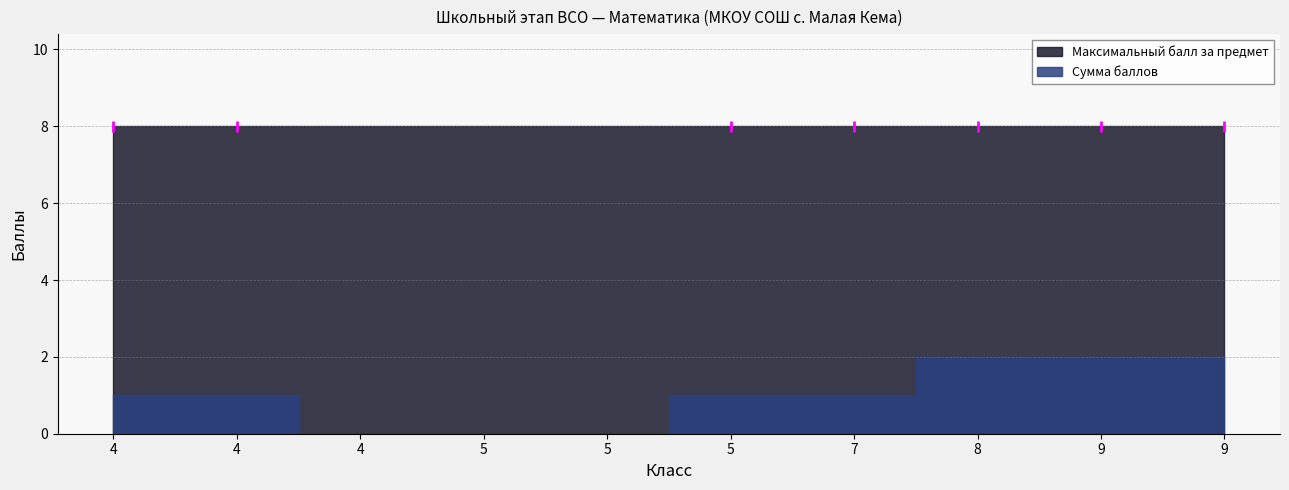

Which series has the largest total across all categories?

Максимальный балл за предмет